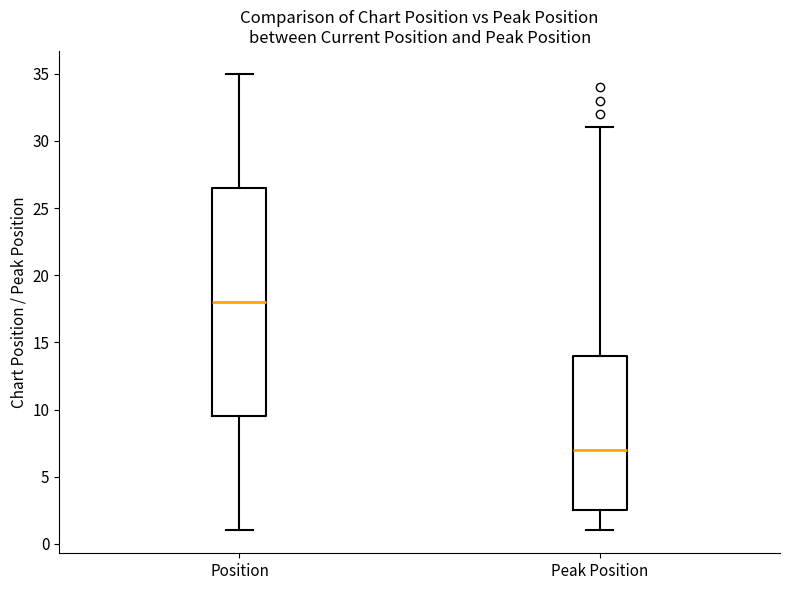

Reading left to right, read every box against the y-axis: the position of its median line, the range the box covers, and the ends of its whiskers. The values are not printed on the chart, so give them approximately, as read against the axis.

Position: median 18.0, box 9.5 to 26.5, whiskers 1.0 to 35.0
Peak Position: median 7.0, box 2.5 to 14.0, whiskers 1.0 to 31.0